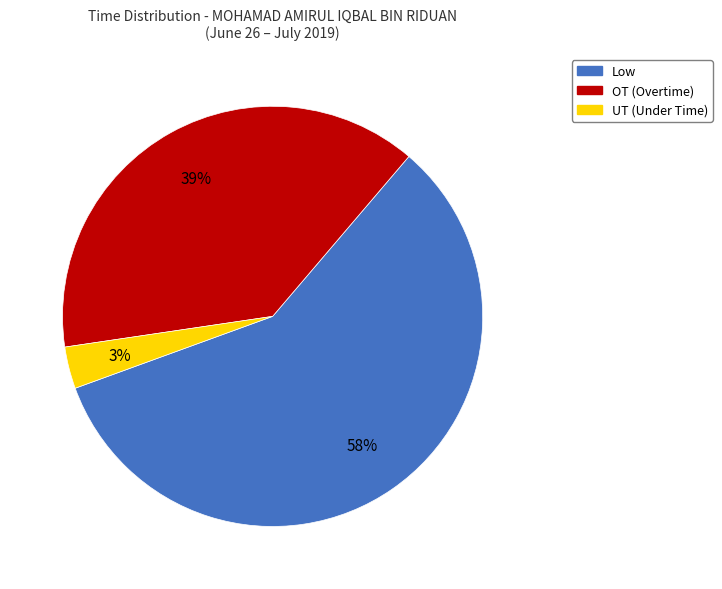

To the nearest percent, what is the combined percentage of Low and OT (Overtime)?

97%